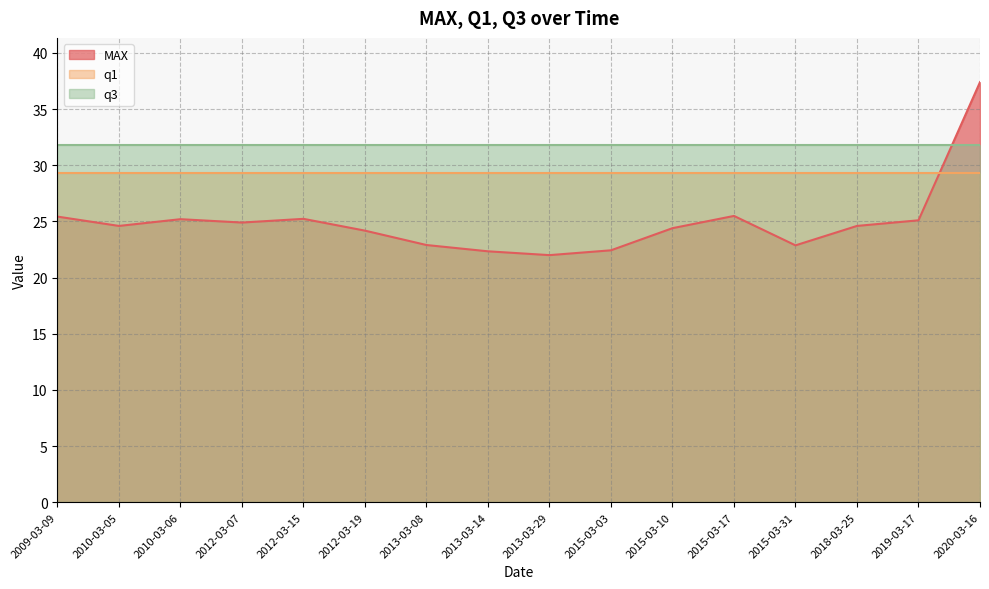

The q1 series shows 29.3 at 2013-03-29. True or false?

True